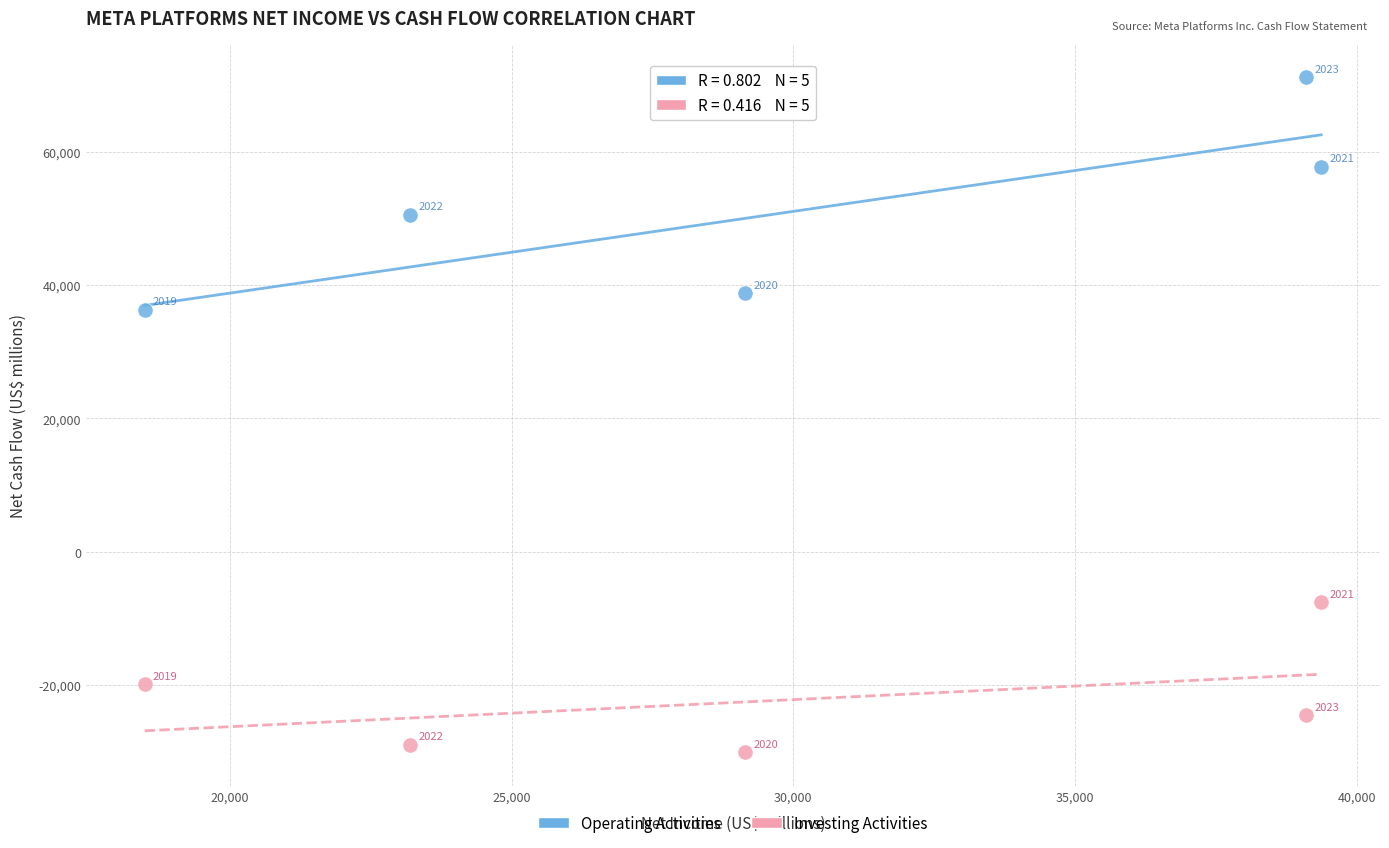

Across all data points, what is the average X value?

29860